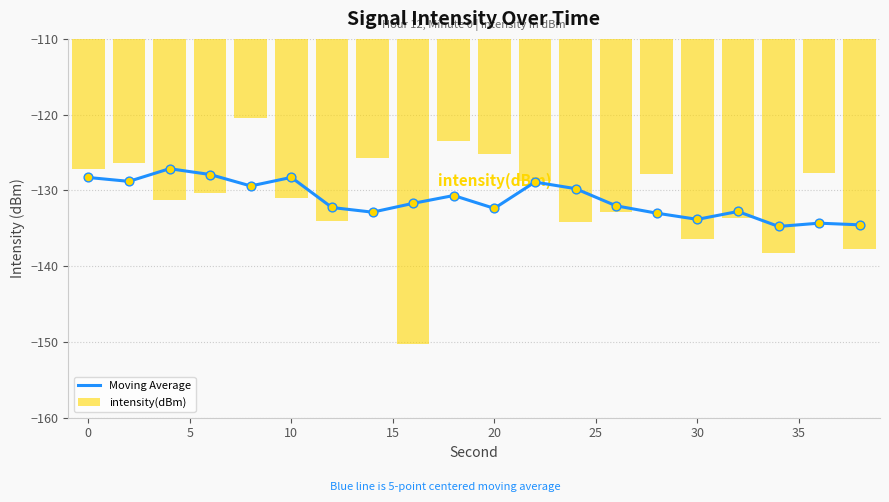

What is the difference between the second highest and second lowest values in the intensity(dBm) series?

14.7